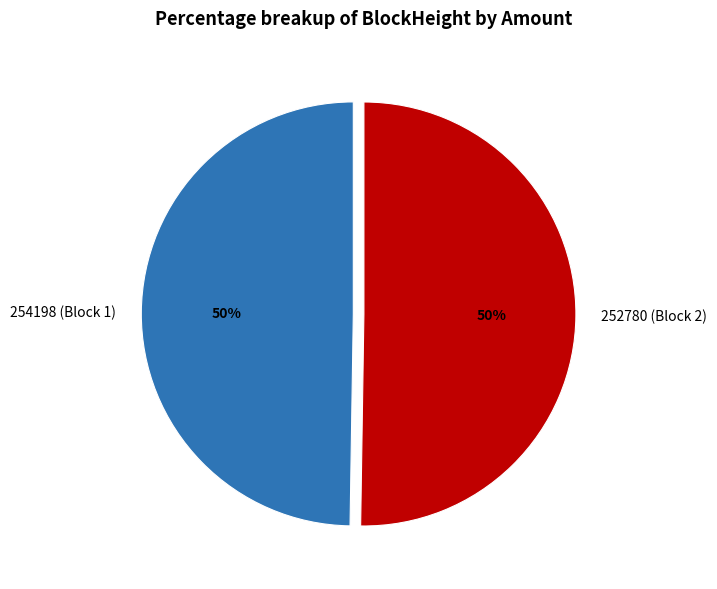

What is the ratio of the value at 252780 (Block 2) to the value at 254198 (Block 1)?

1.0